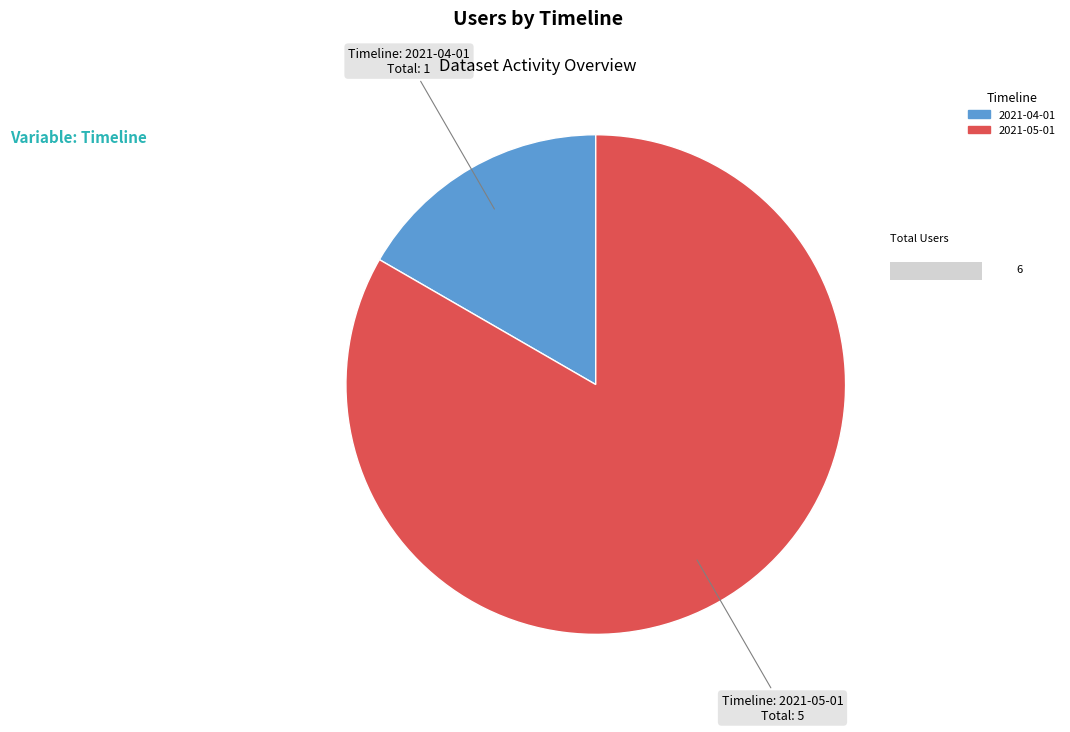

Which category has the smallest portion of the pie?

2021-04-01T00:00:00.000Z